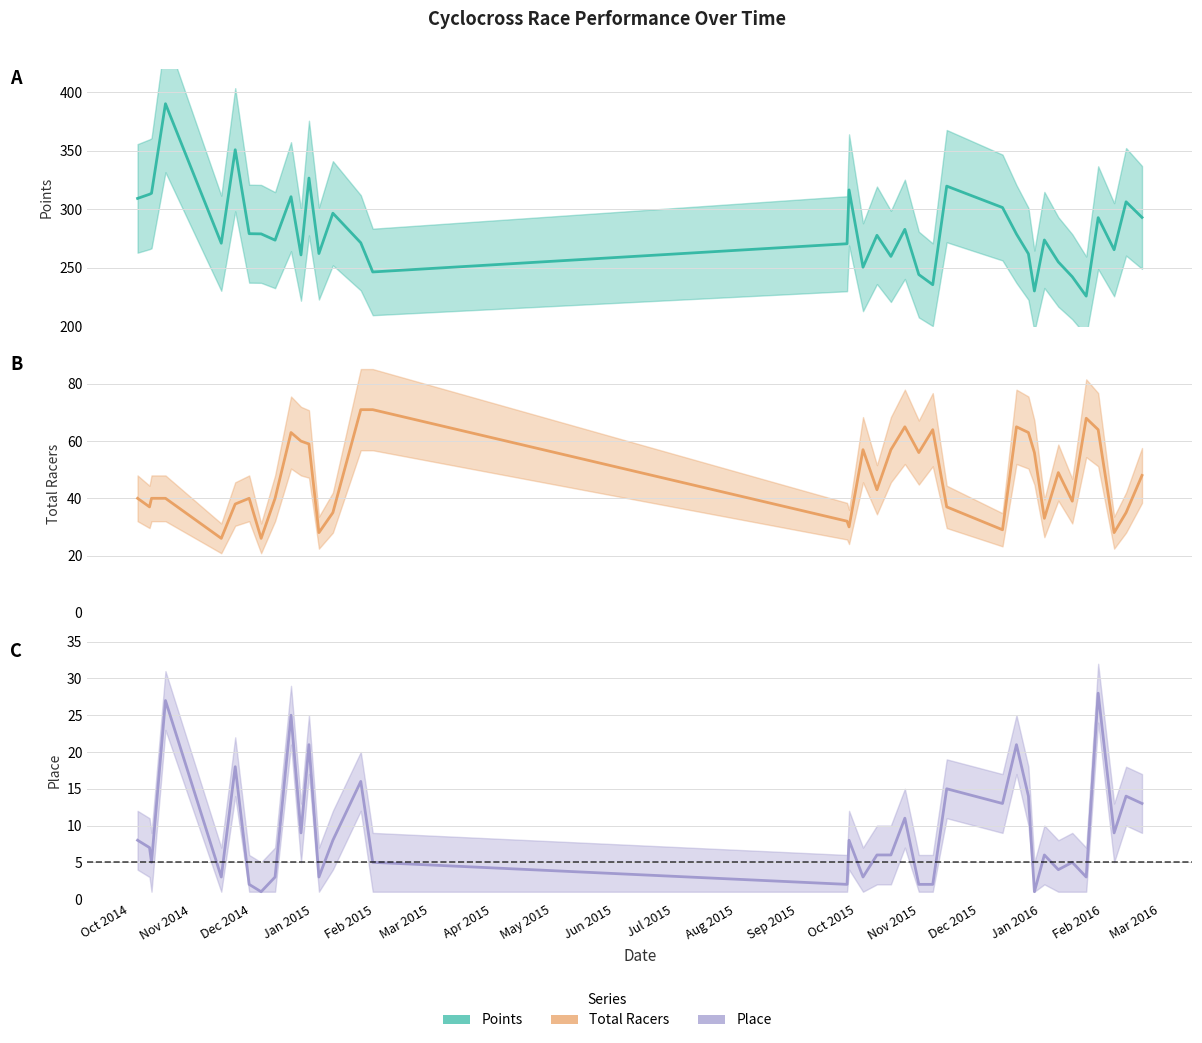

Which series has the widest spread of values?

Points